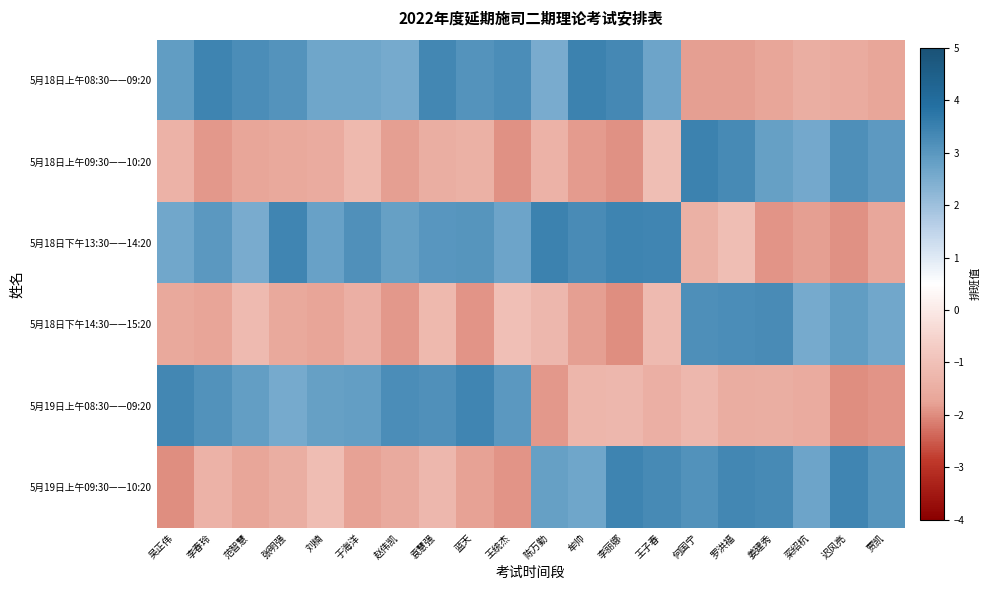

Count the number of categories in the chart.

20